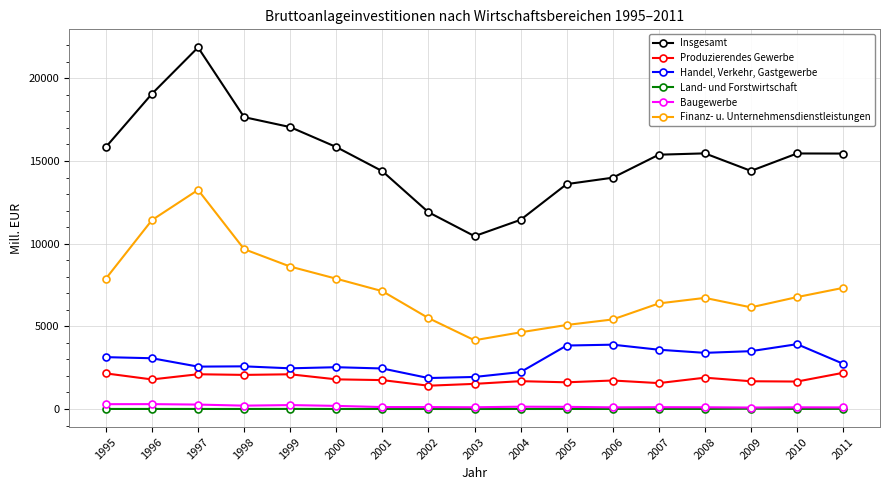

Where is the first local minimum for Finanz- u. Unternehmensdienstleistungen?

2003